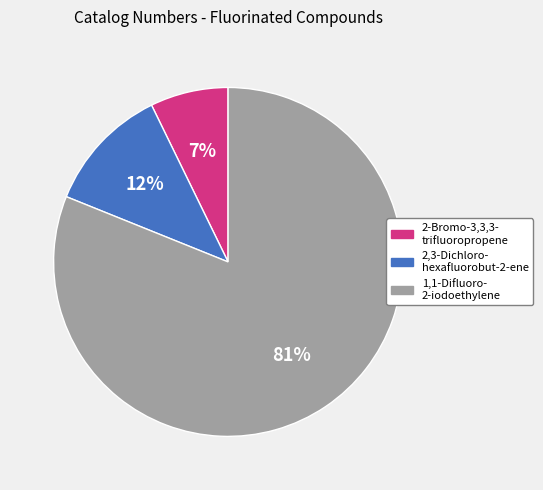

Is it true that 2,3-Dichloro- hexafluorobut-2-ene is 12% of the pie?

True